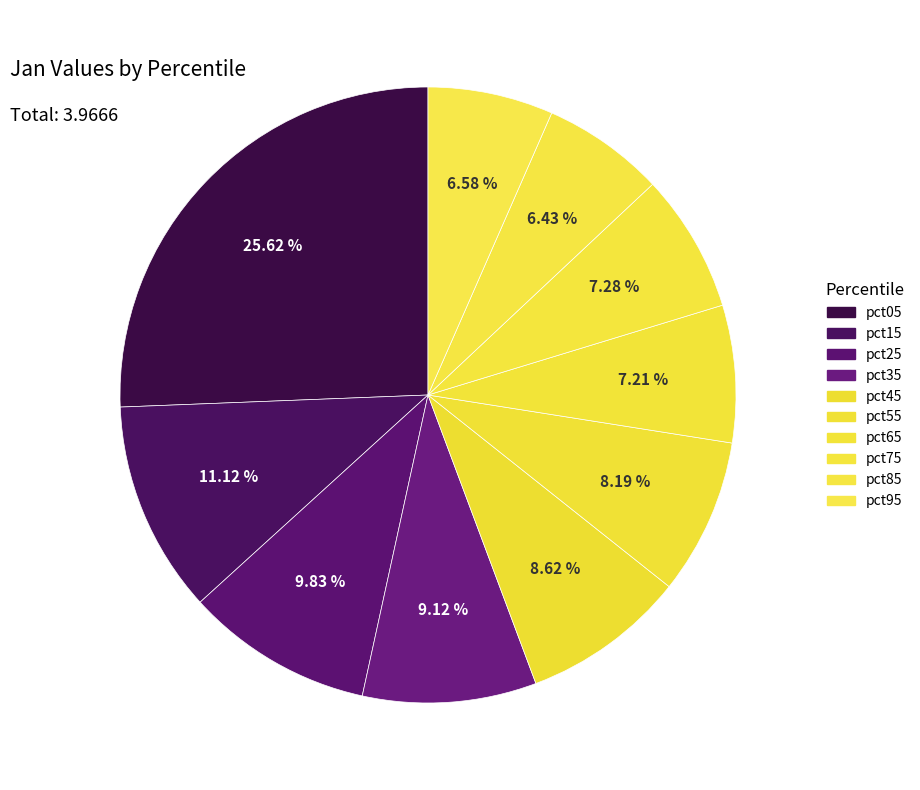

To the nearest percent, what is the combined percentage of pct05 and pct45?

34%